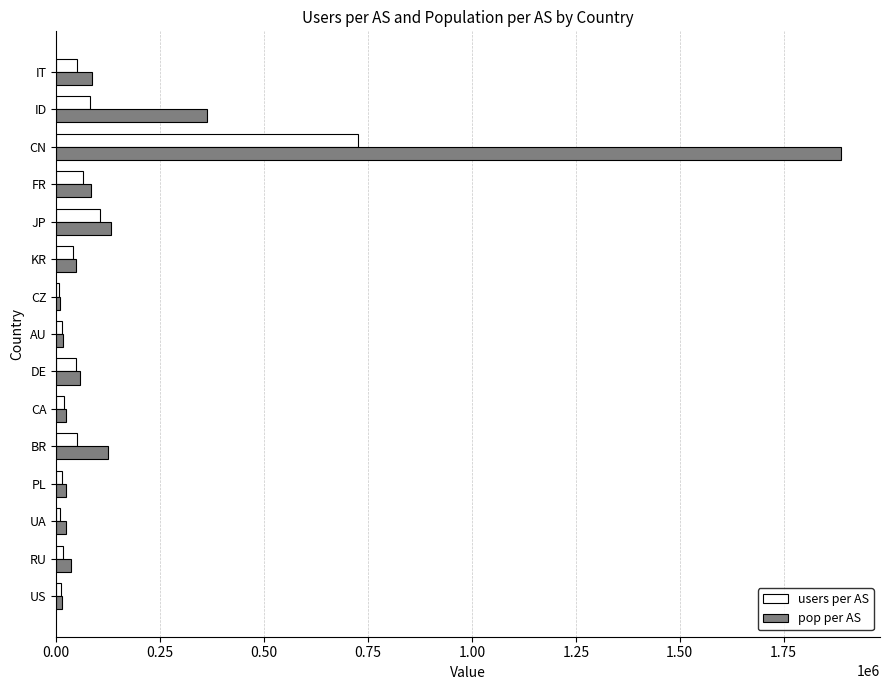

List the series in order of their peak value, highest first.

pop per AS, users per AS